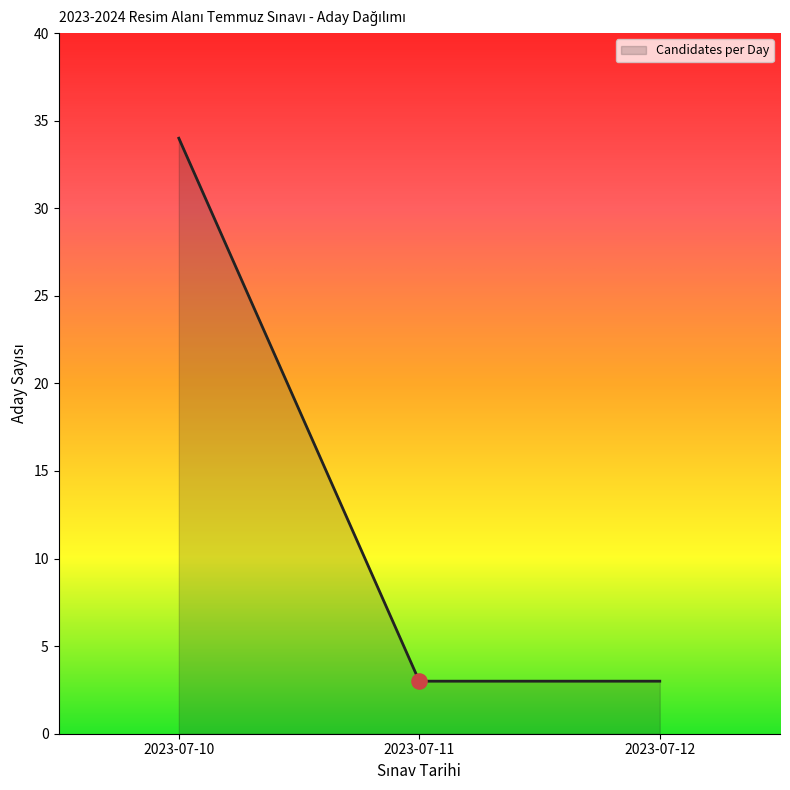

Between 2023-07-10 and 2023-07-12, which is larger?

2023-07-10